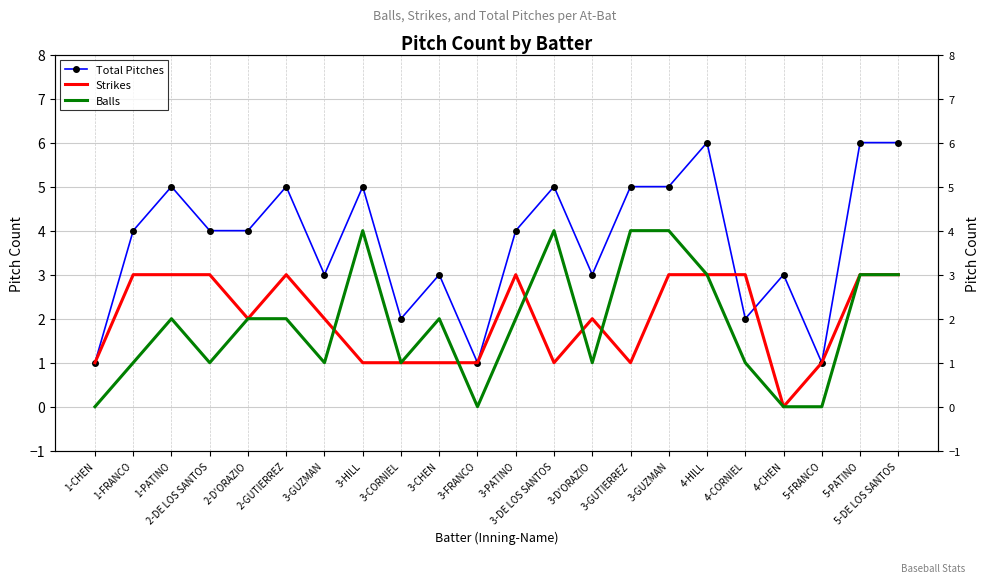

Reading left to right, extract all data points from this chart.

Total Pitches: 1-CHEN=1	1-FRANCO=4	1-PATINO=5	2-DE LOS SANTOS=4	2-D'ORAZIO=4	2-GUTIERREZ=5	3-GUZMAN=3	3-HILL=5	3-CORNIEL=2	3-CHEN=3	3-FRANCO=1	3-PATINO=4	3-DE LOS SANTOS=5	3-D'ORAZIO=3	3-GUTIERREZ=5	3-GUZMAN=5	4-HILL=6	4-CORNIEL=2	4-CHEN=3	5-FRANCO=1	5-PATINO=6	5-DE LOS SANTOS=6
Strikes: 1-CHEN=1	1-FRANCO=3	1-PATINO=3	2-DE LOS SANTOS=3	2-D'ORAZIO=2	2-GUTIERREZ=3	3-GUZMAN=2	3-HILL=1	3-CORNIEL=1	3-CHEN=1	3-FRANCO=1	3-PATINO=3	3-DE LOS SANTOS=1	3-D'ORAZIO=2	3-GUTIERREZ=1	3-GUZMAN=3	4-HILL=3	4-CORNIEL=3	4-CHEN=0	5-FRANCO=1	5-PATINO=3	5-DE LOS SANTOS=3
Balls: 1-CHEN=0	1-FRANCO=1	1-PATINO=2	2-DE LOS SANTOS=1	2-D'ORAZIO=2	2-GUTIERREZ=2	3-GUZMAN=1	3-HILL=4	3-CORNIEL=1	3-CHEN=2	3-FRANCO=0	3-PATINO=2	3-DE LOS SANTOS=4	3-D'ORAZIO=1	3-GUTIERREZ=4	3-GUZMAN=4	4-HILL=3	4-CORNIEL=1	4-CHEN=0	5-FRANCO=0	5-PATINO=3	5-DE LOS SANTOS=3